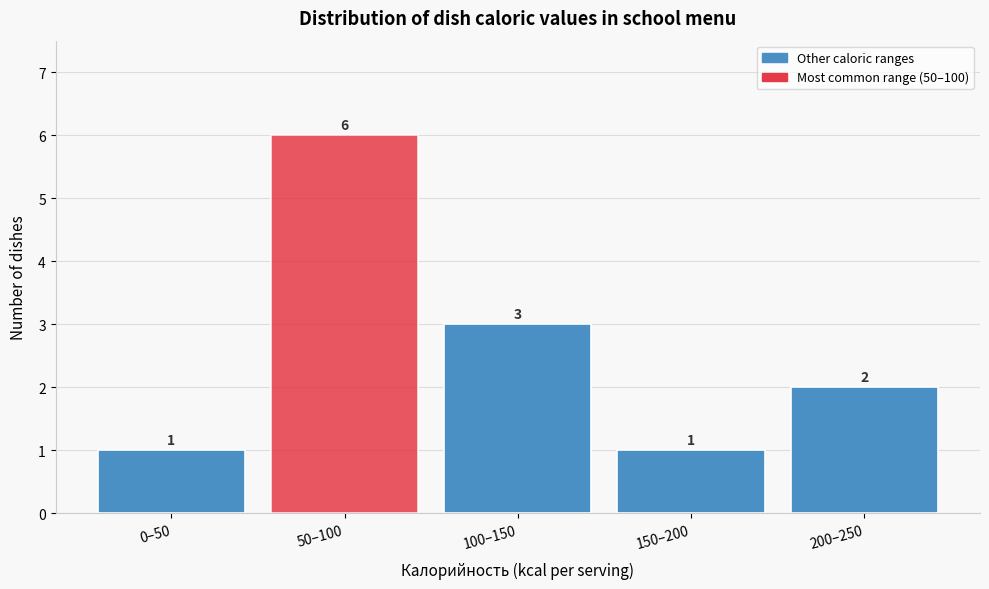

Reading right to left, extract all data points from this chart.

200–250=2	150–200=1	100–150=3	50–100=6	0–50=1